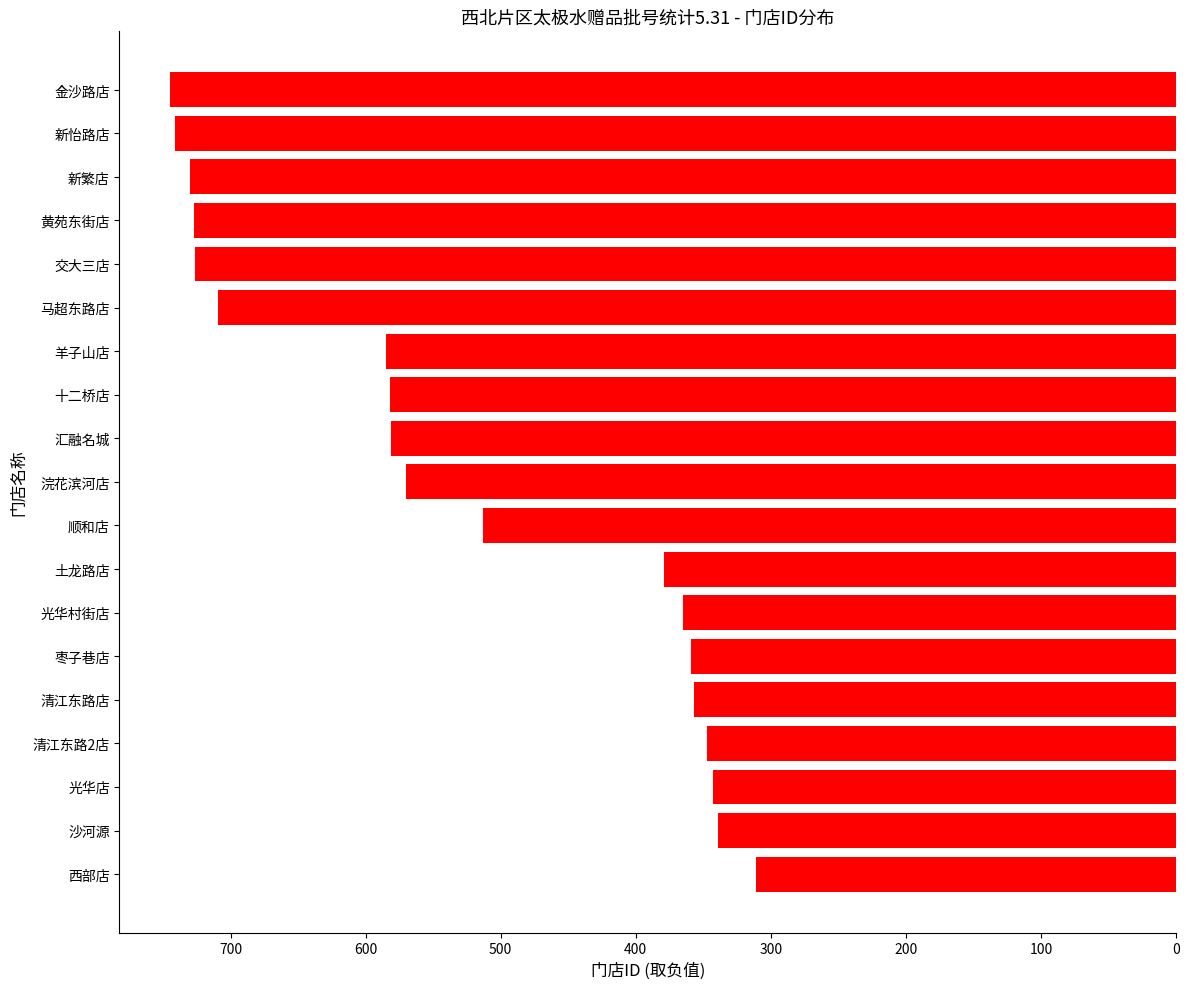

Does the chart contain any negative values?

Yes